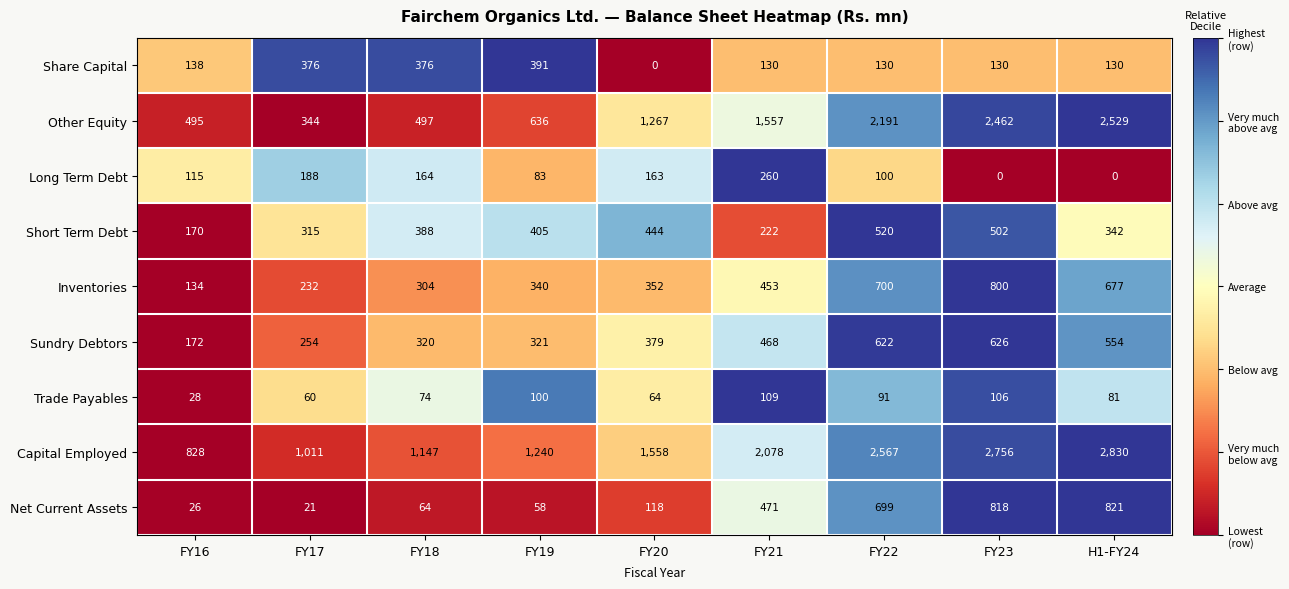

What is the spread (max minus min) of values at FY21?

1969